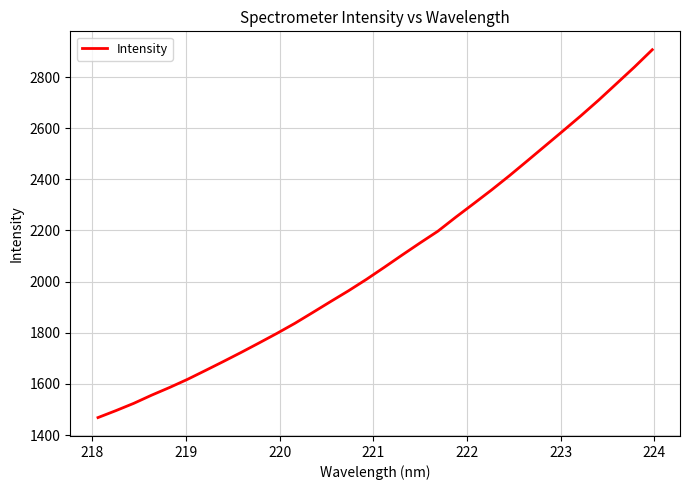

What is the difference between the maximum and minimum values?

1438.7